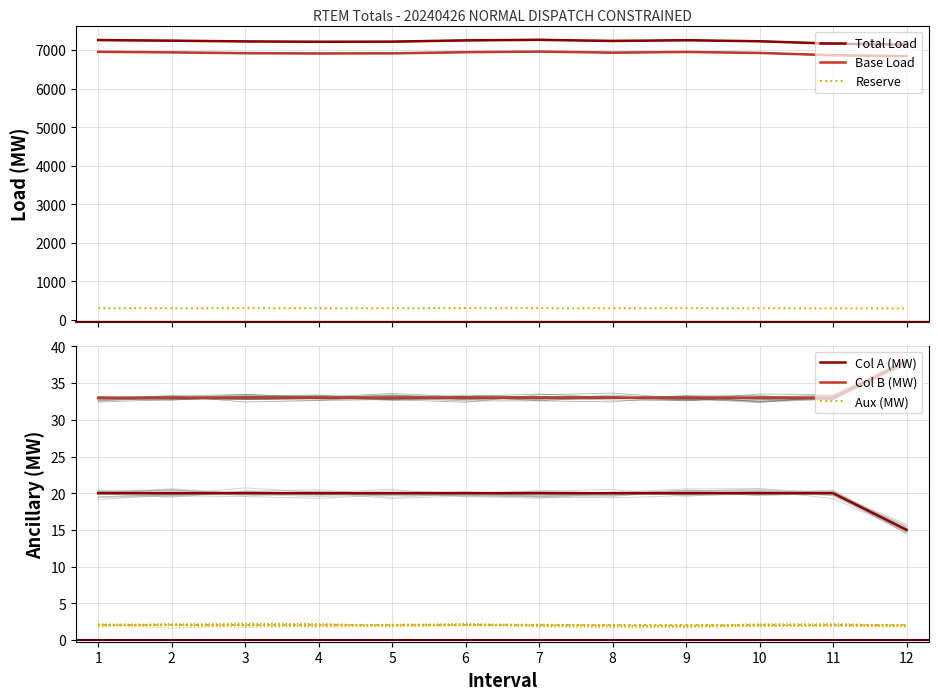

The Aux (MW) series shows 3.0 at 11. True or false?

False